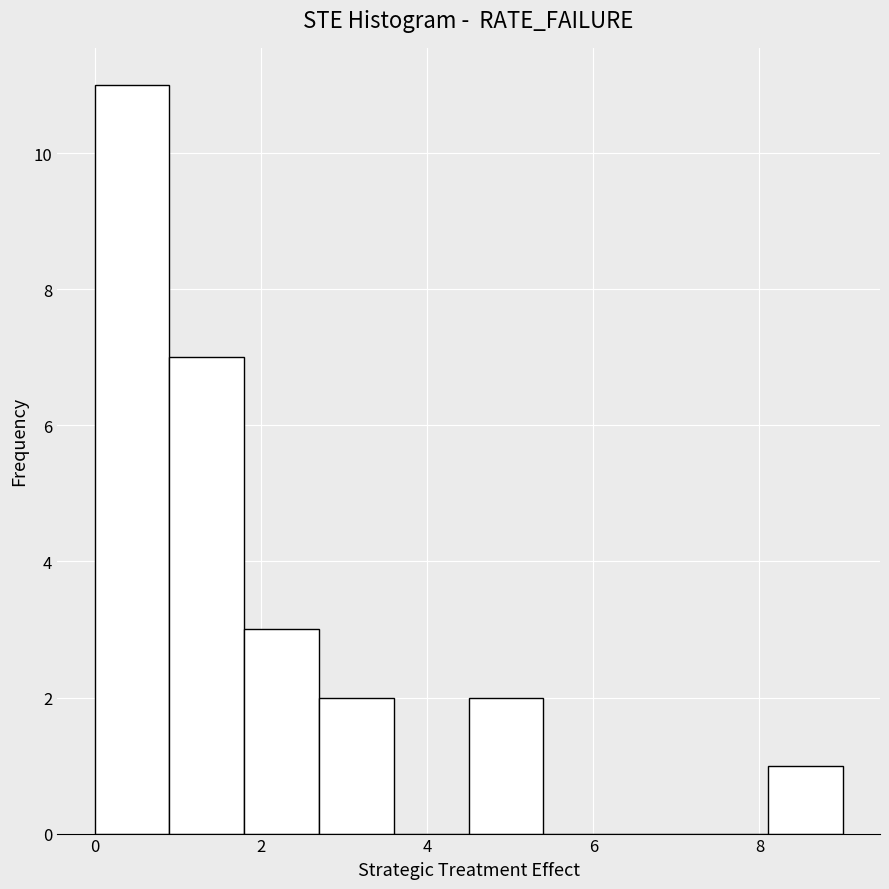

Reading left to right, transcribe this chart: for each bar, give the range it covers on the x-axis and its height. Neither the bar edges nor the heights are printed on the chart, so give them approximately, as read against the axes.

0.0 to 0.9: 11
0.9 to 1.8: 7
1.8 to 2.7: 3
2.7 to 3.6: 2
3.6 to 4.5: 0
4.5 to 5.4: 2
5.4 to 6.3: 0
6.3 to 7.2: 0
7.2 to 8.1: 0
8.1 to 9.0: 1